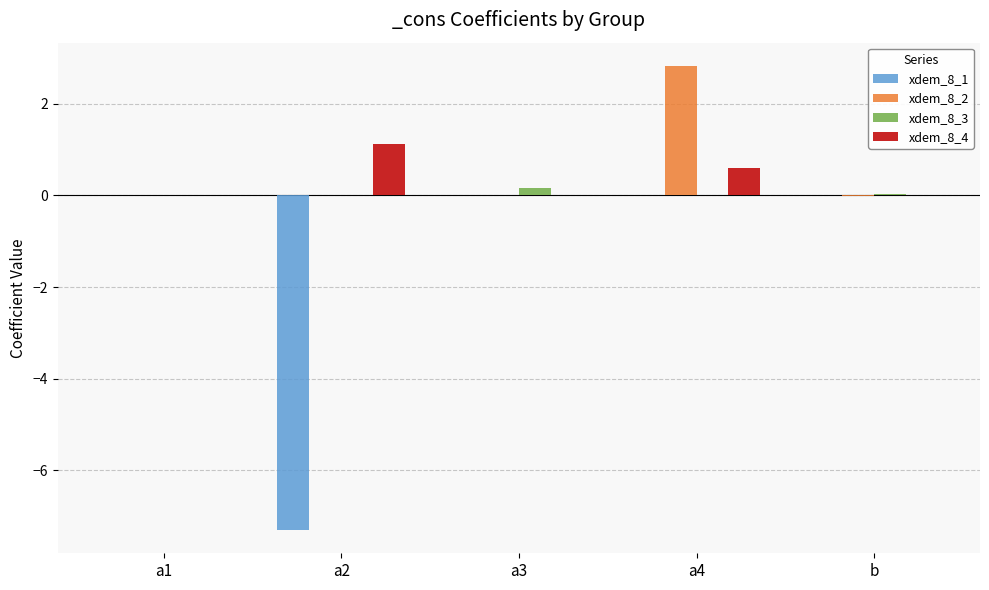

How many groups of bars are there?

5